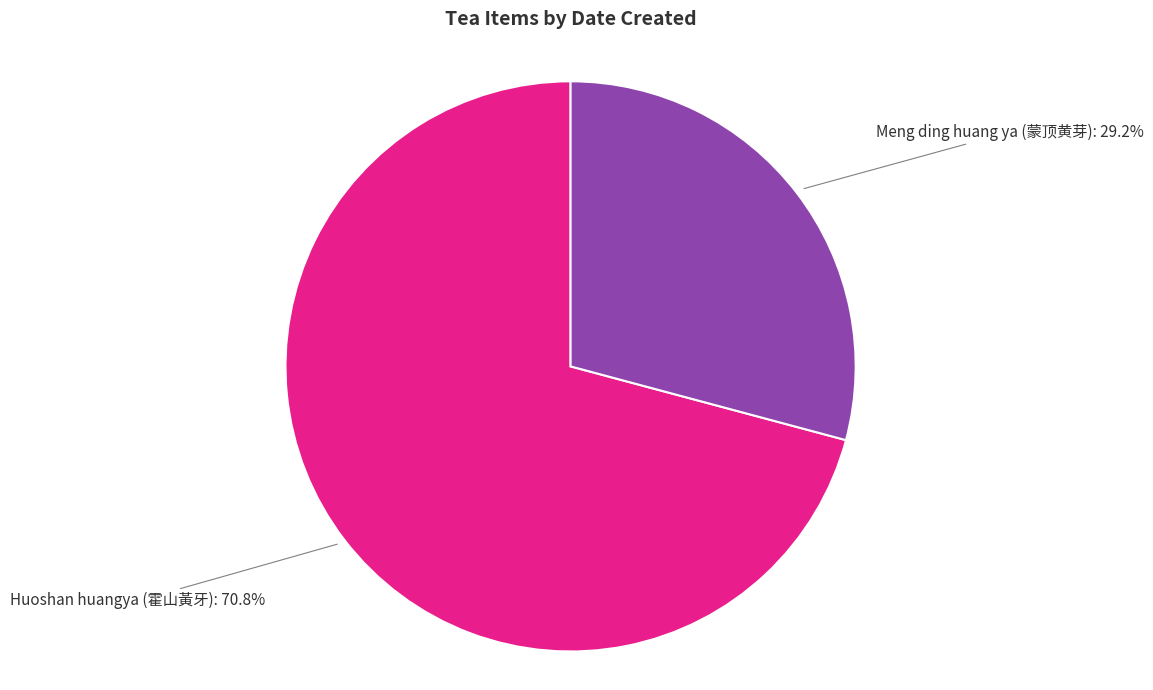

To the nearest percent, what portion does Huoshan huangya (霍山黃牙) represent?

71%